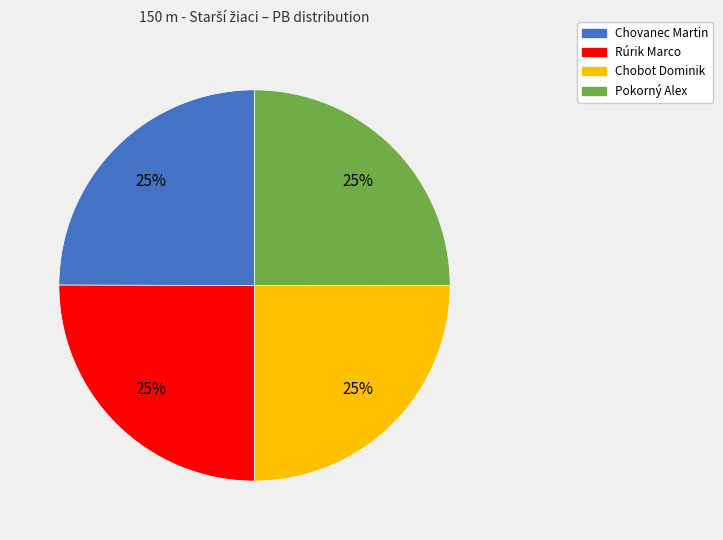

What is the ratio of the value at Rúrik Marco to the value at Chovanec Martin?

1.0